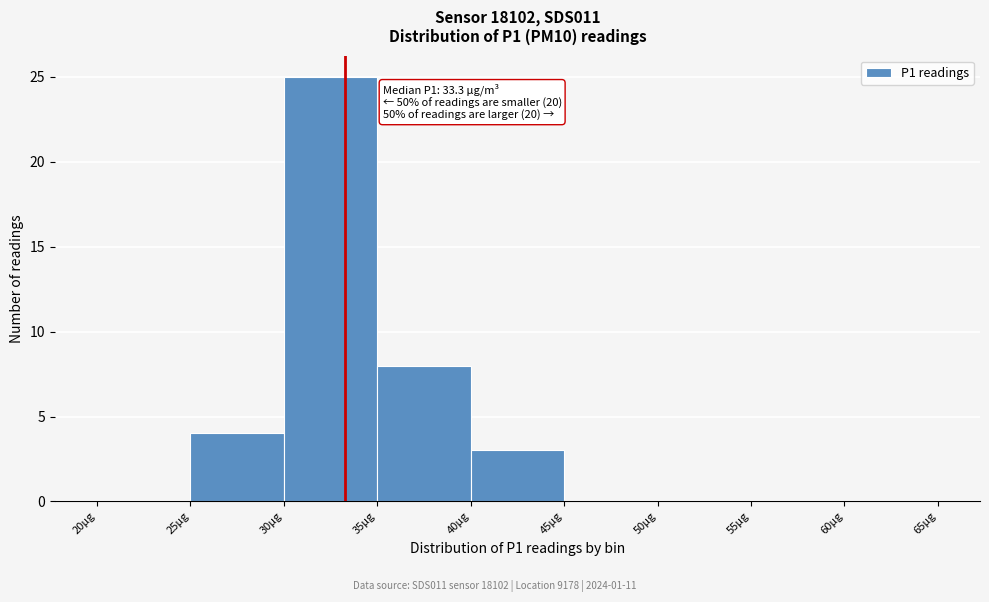

Which range on the x-axis has the tallest bar?

30 to 35